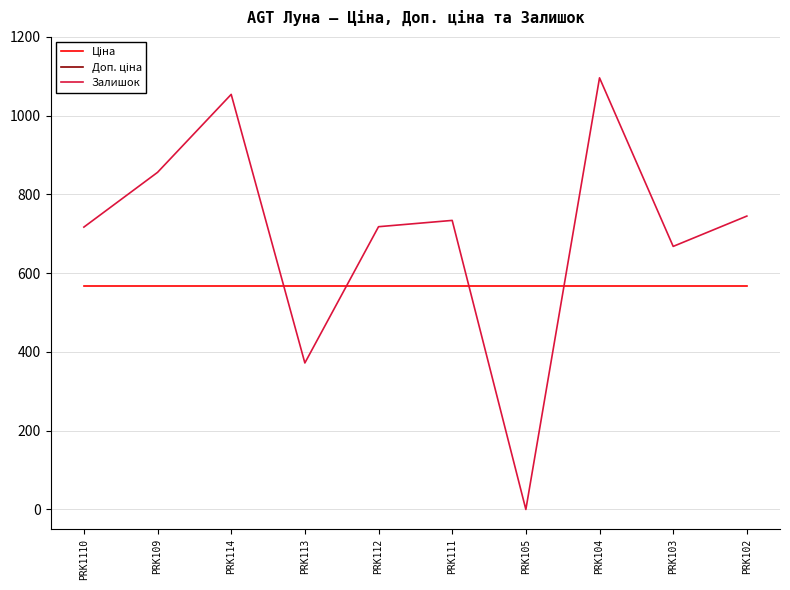

How many categories are shown in the chart?

10